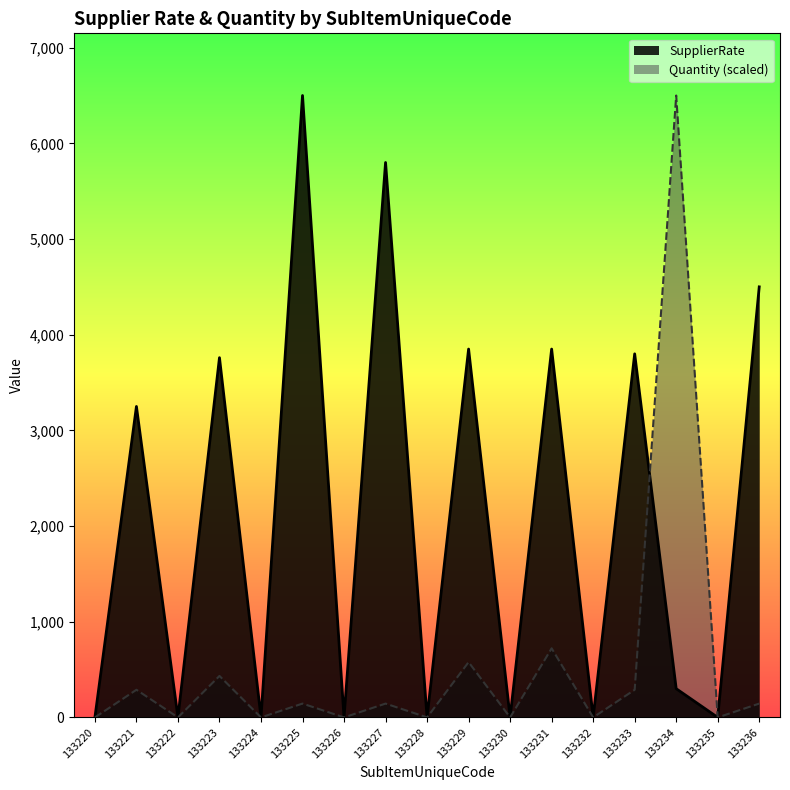

Where does the SupplierRate series first go above 300?

133221